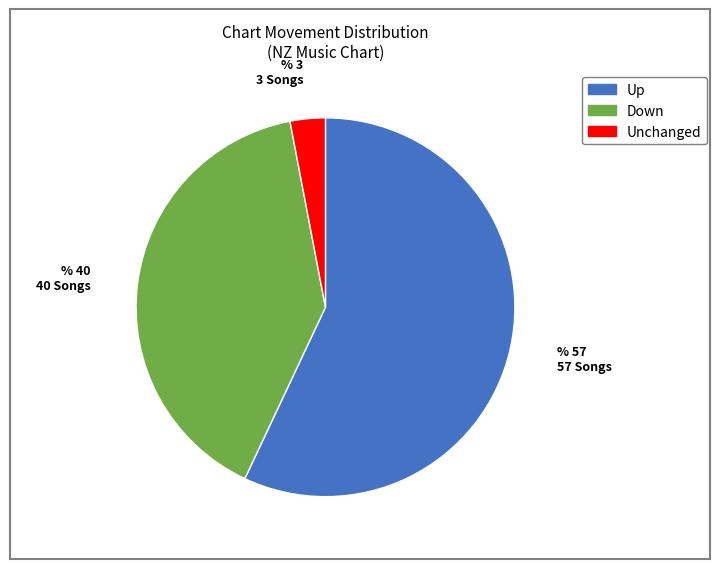

Does any single category account for the majority?

Yes